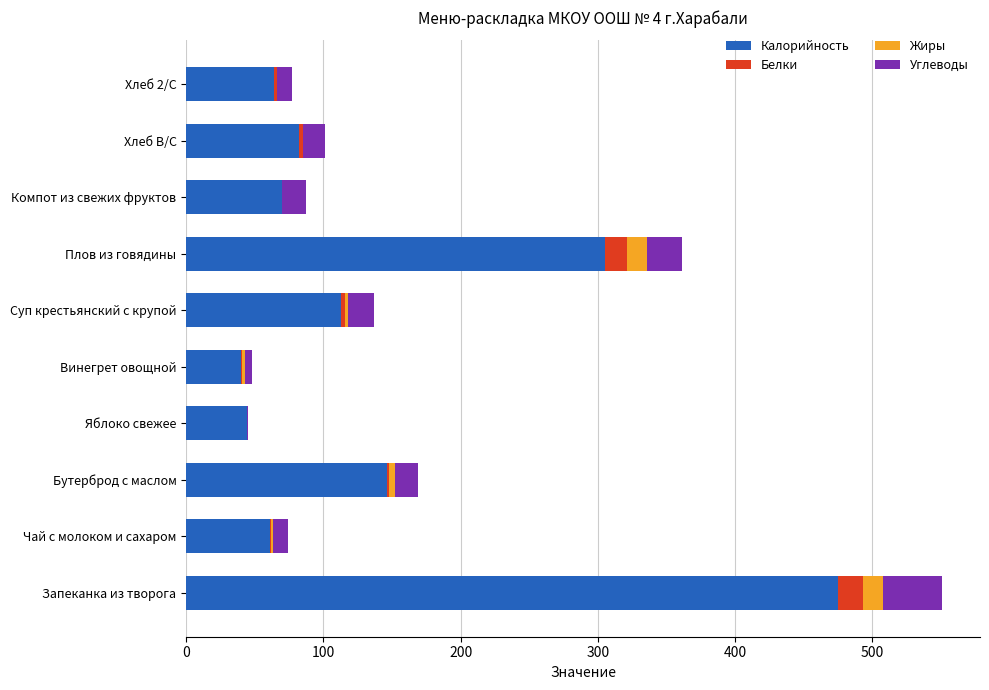

The value of Калорийность at Запеканка из творога is 295. True or false?

False